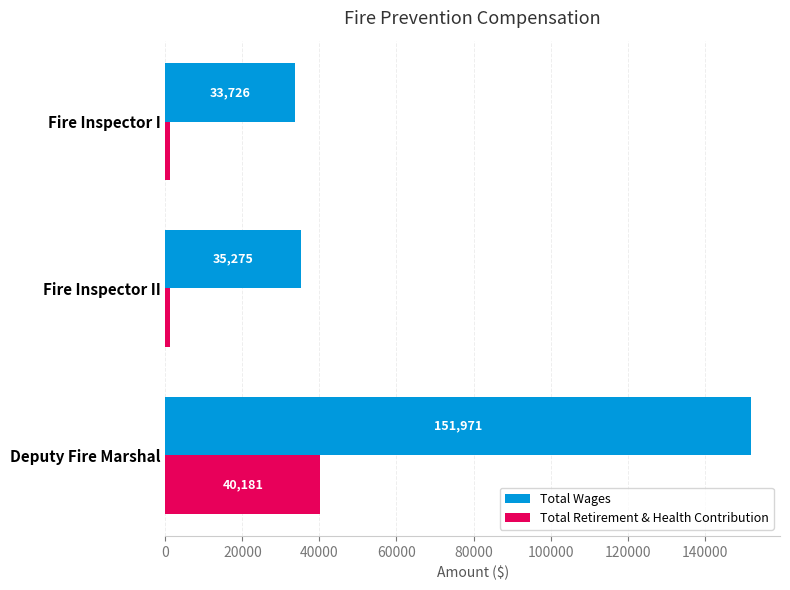

Is the value of Total Retirement & Health Contribution at Deputy Fire Marshal greater than the value of Total Wages at Fire Inspector II?

Yes